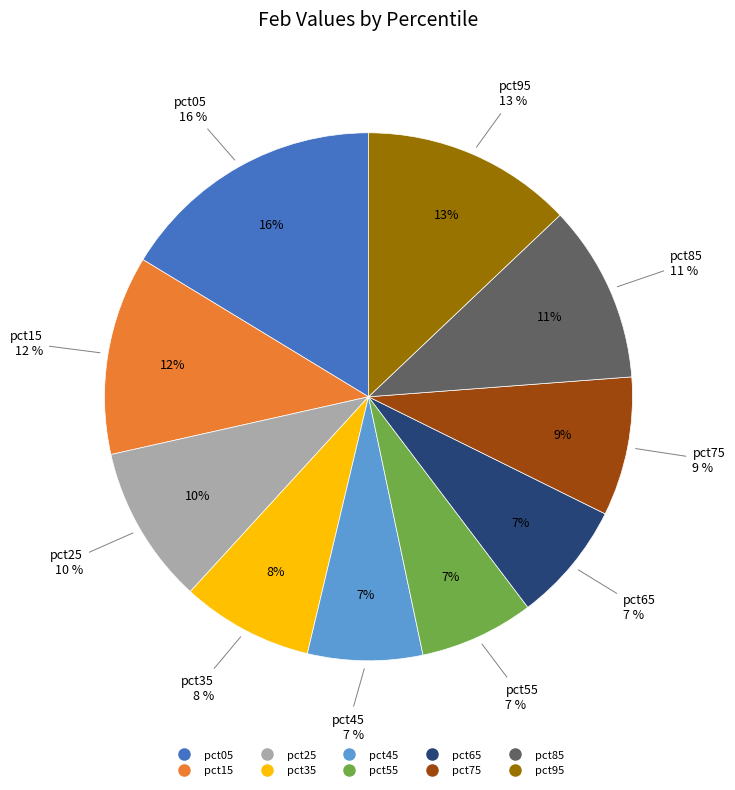

To the nearest percent, what is the difference between the largest and smallest slice percentages?

9%